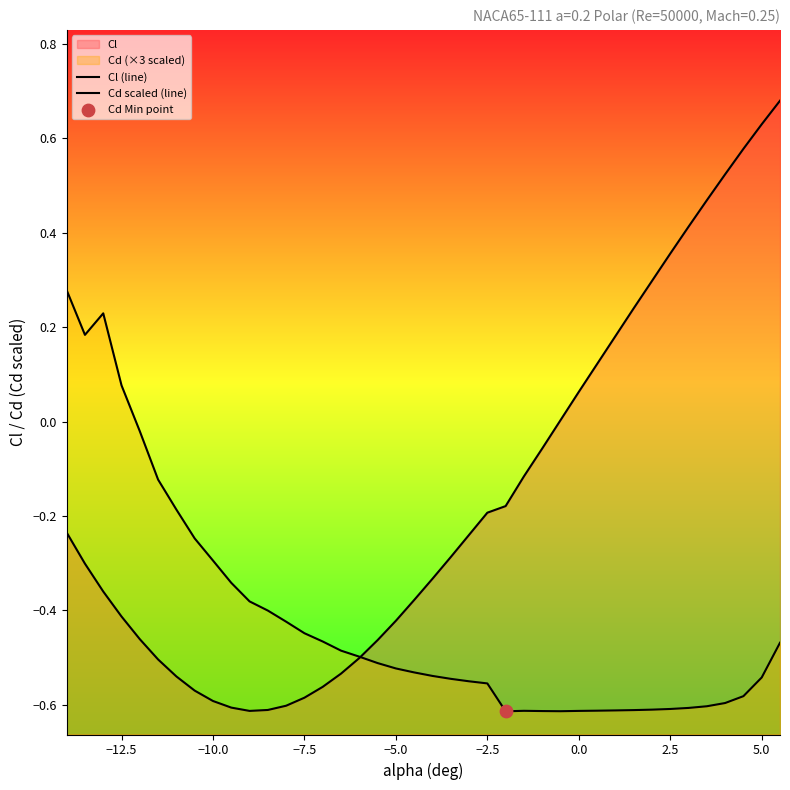

Which series has the largest total across all categories?

Cl (line)